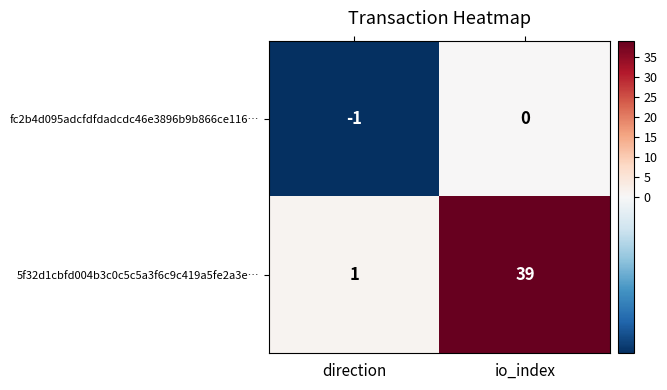

Reading right to left, extract all data points from this chart.

fc2b4d095adcfdfdadcdc46e3896b9b866ce116…: 0	-1
5f32d1cbfd004b3c0c5c5a3f6c9c419a5fe2a3e…: 39	1